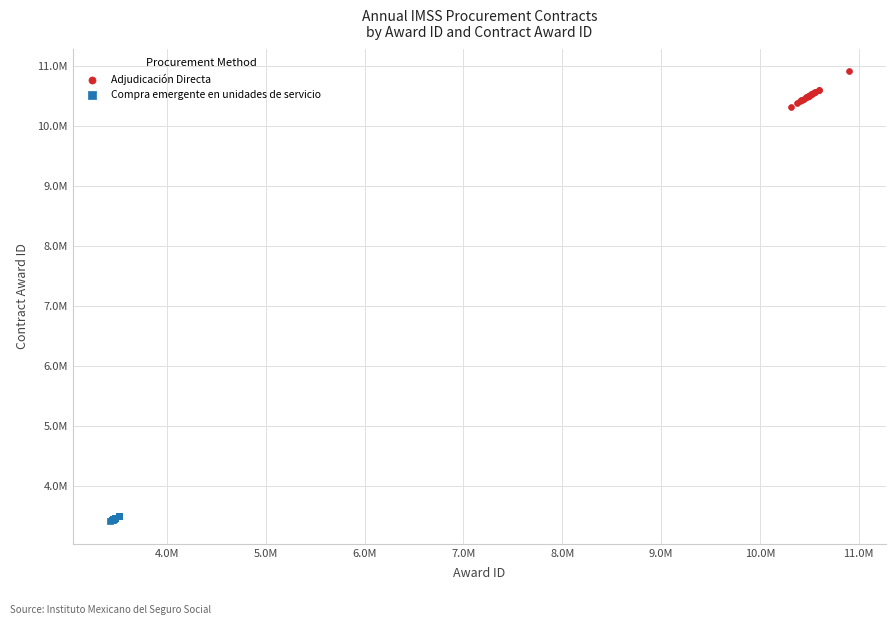

Which series contains the lowest Y value?

Compra emergente en unidades de servicio